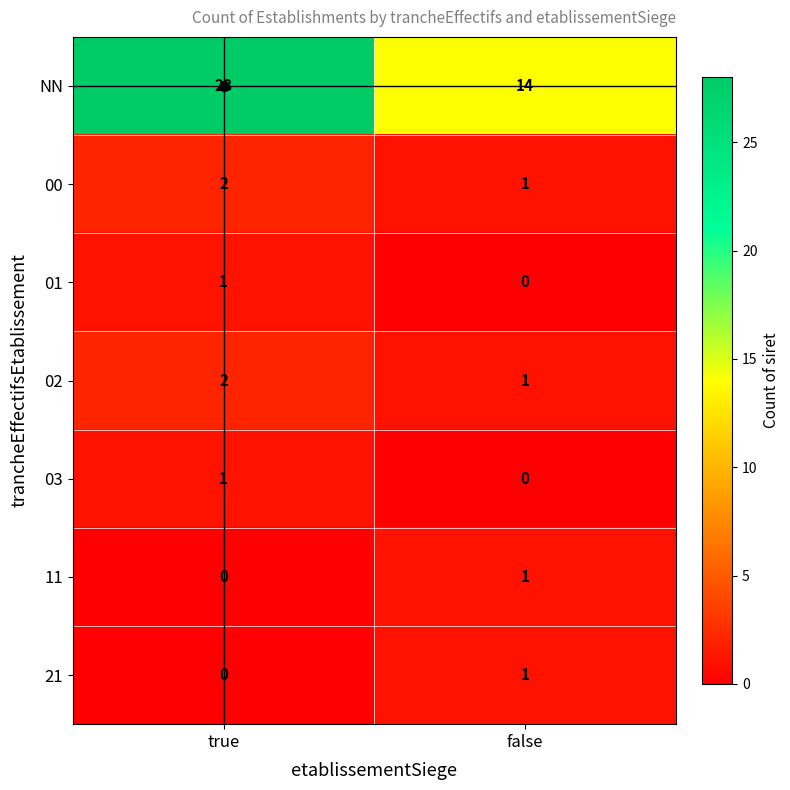

Which category has the highest value in the 02 series?

true